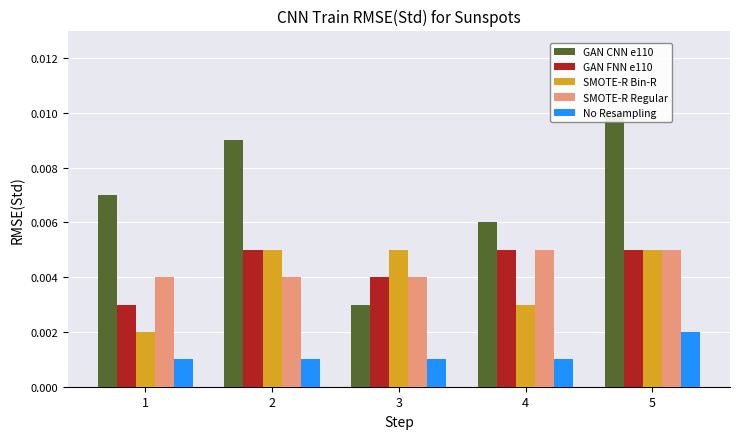

Between 2 and 5, which is larger?

5